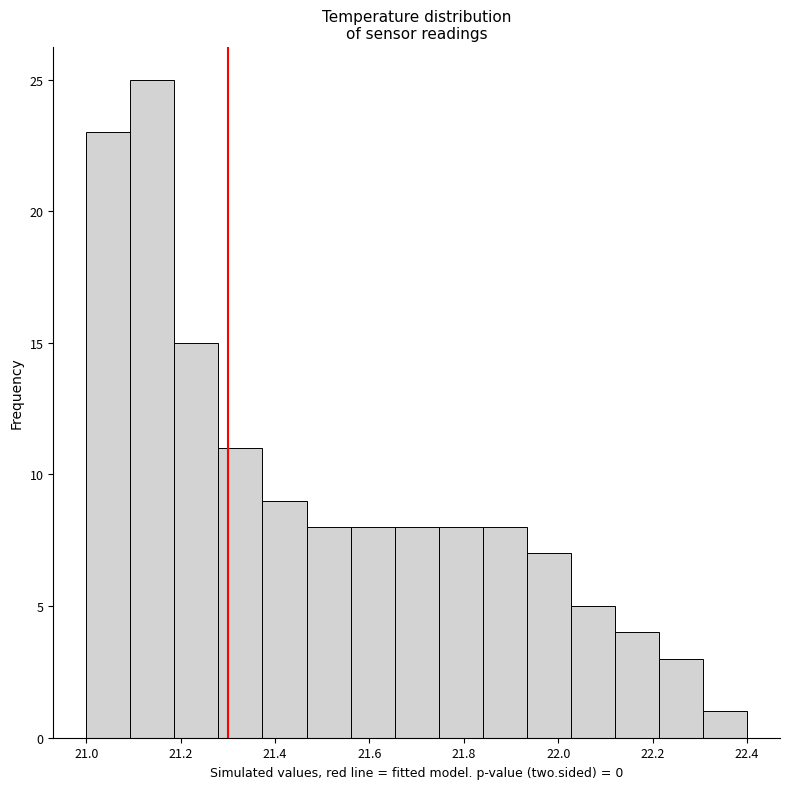

Reading left to right, transcribe this chart: for each bar, give the range it covers on the x-axis and its height. Neither the bar edges nor the heights are printed on the chart, so give them approximately, as read against the axes.

21.00 to 21.10: 23
21.10 to 21.18: 25
21.18 to 21.28: 15
21.28 to 21.38: 11
21.38 to 21.46: 9
21.46 to 21.56: 8
21.56 to 21.66: 8
21.66 to 21.74: 8
21.74 to 21.84: 8
21.84 to 21.94: 8
21.94 to 22.02: 7
22.02 to 22.12: 5
22.12 to 22.22: 4
22.22 to 22.30: 3
22.30 to 22.40: 1